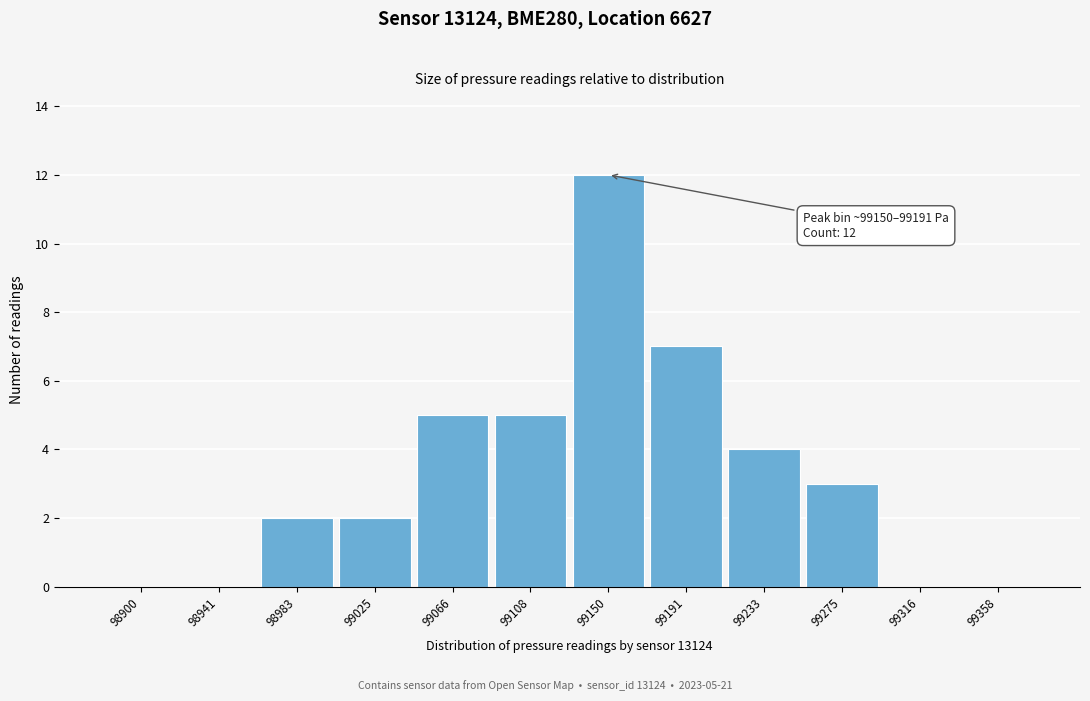

Reading right to left, transcribe all the data shown in this chart.

99358=0	99316=0	99275=3	99233=4	99191=7	99150=12	99108=5	99066=5	99025=2	98983=2	98941=0	98900=0